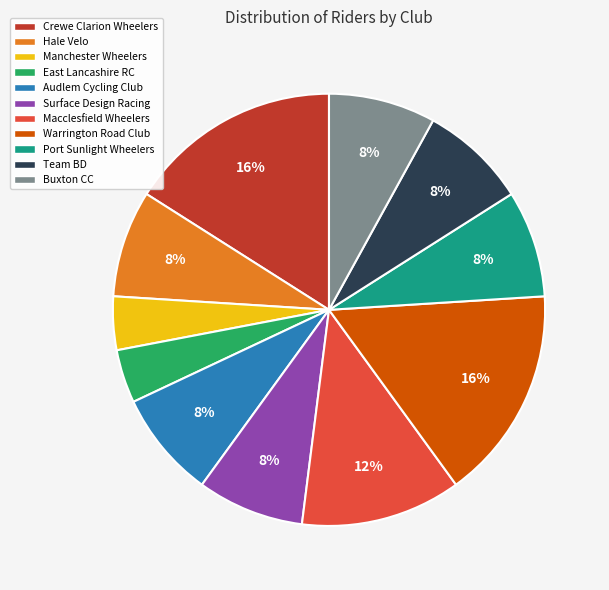

Which has a higher value, Crewe Clarion Wheelers or Team BD?

Crewe Clarion Wheelers